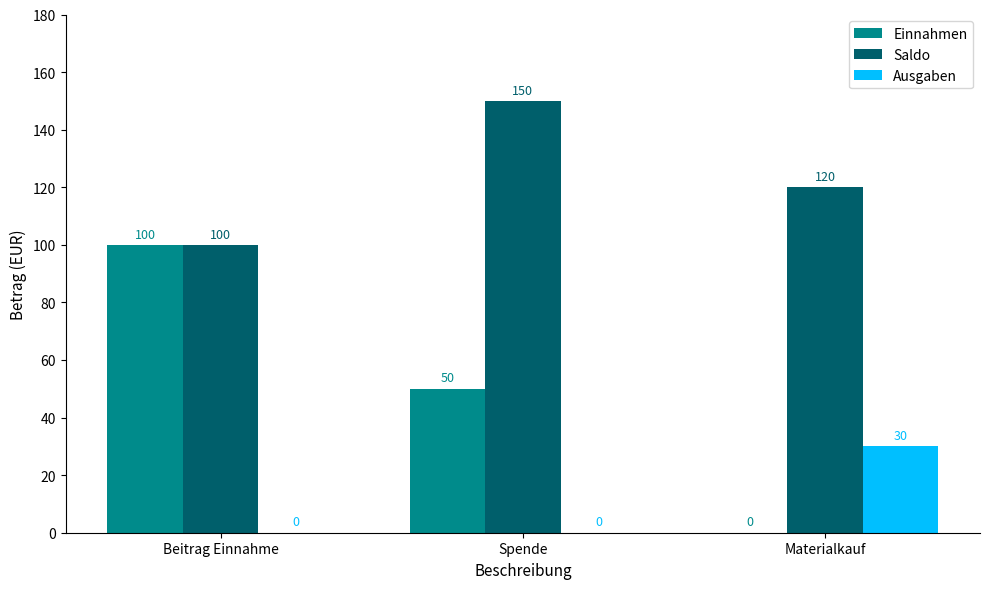

What is the sum of all Saldo values?

370